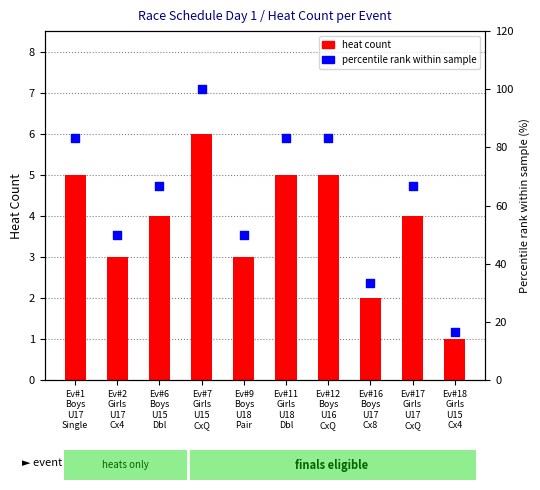

What is the total value across all series at Ev#2
Girls
U17
Cx4?

53.0